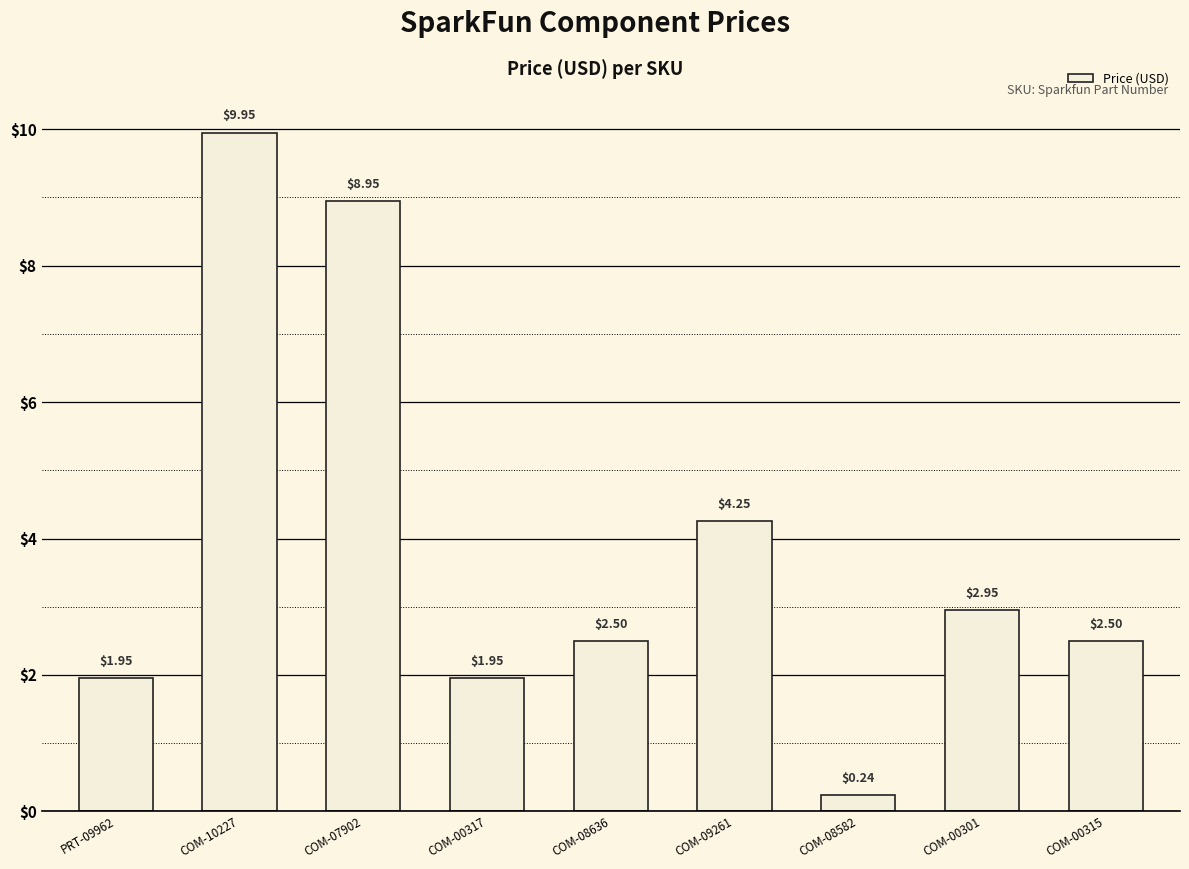

What position from the left is PRT-09962?

1